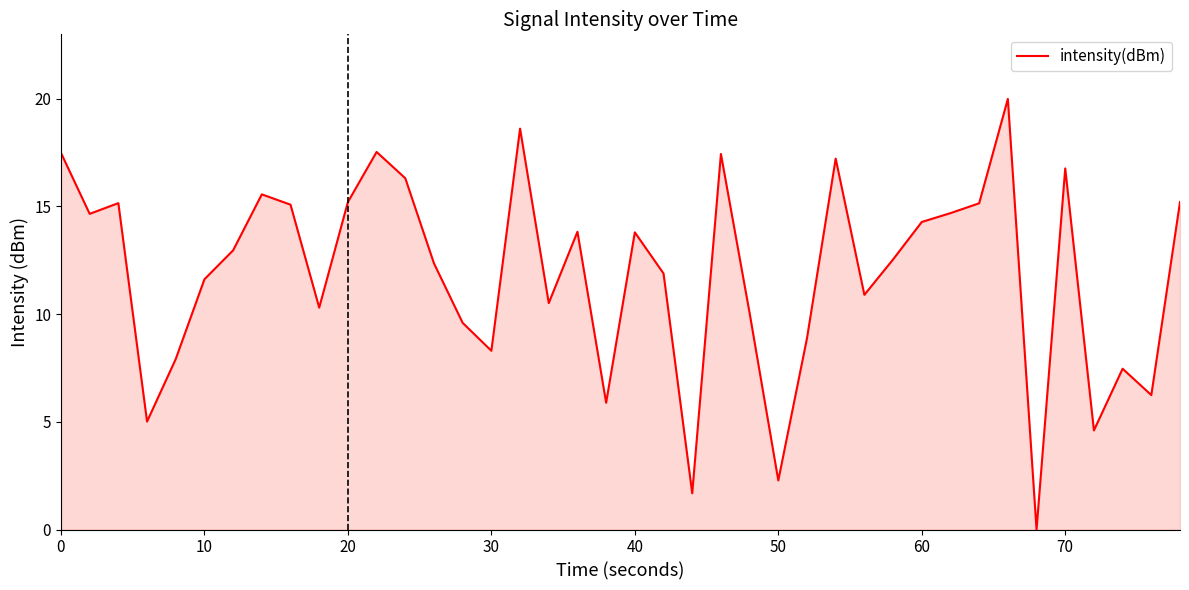

What is the difference between the maximum and minimum values?

20.0